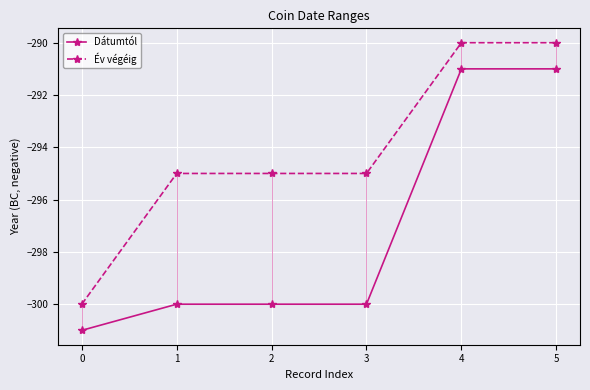

Reading left to right, what are all the values shown in this chart?

Dátumtól: -301	-300	-300	-300	-291	-291
Év végéig: -300	-295	-295	-295	-290	-290